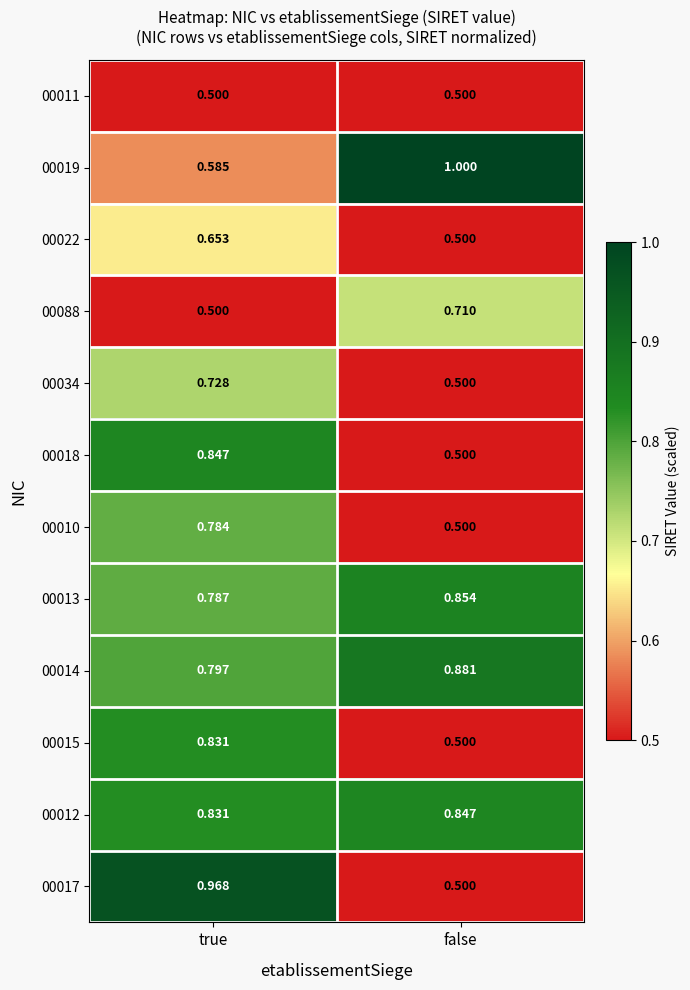

At which category is the sum across all series the highest?

true